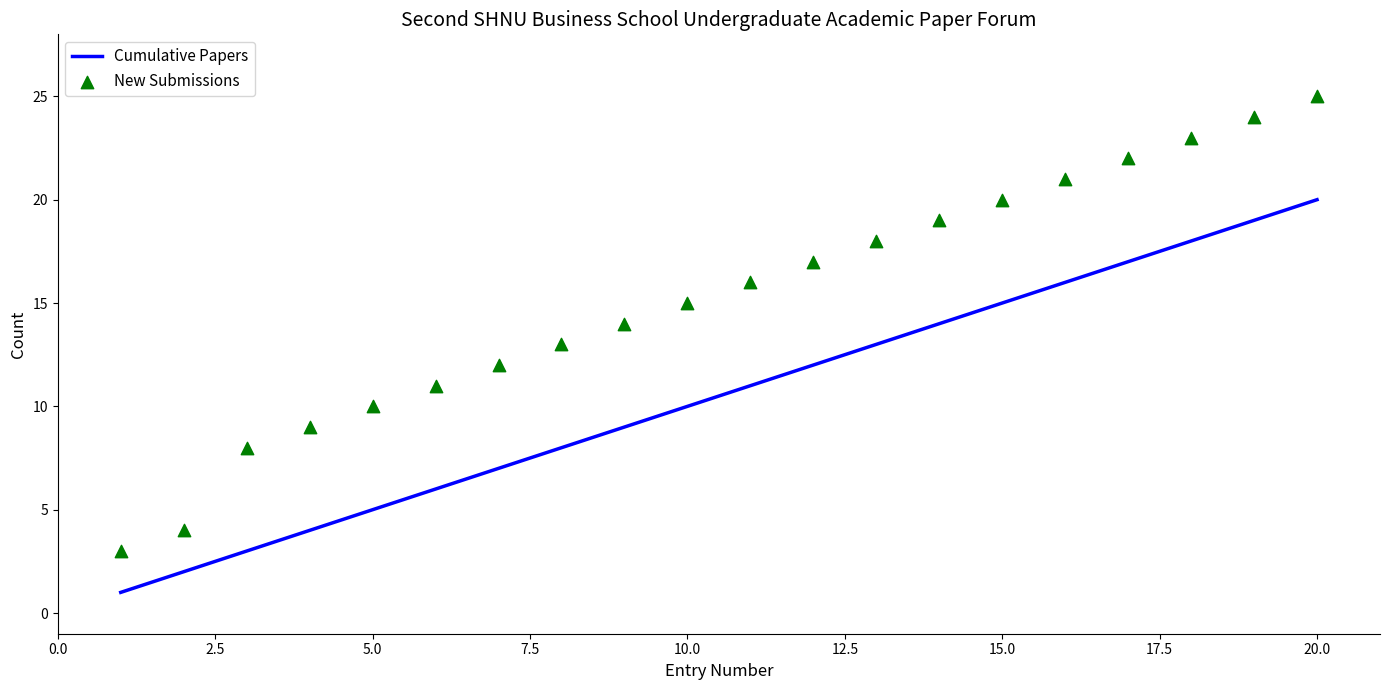

Which series has the largest Y range (max minus min)?

New Submissions